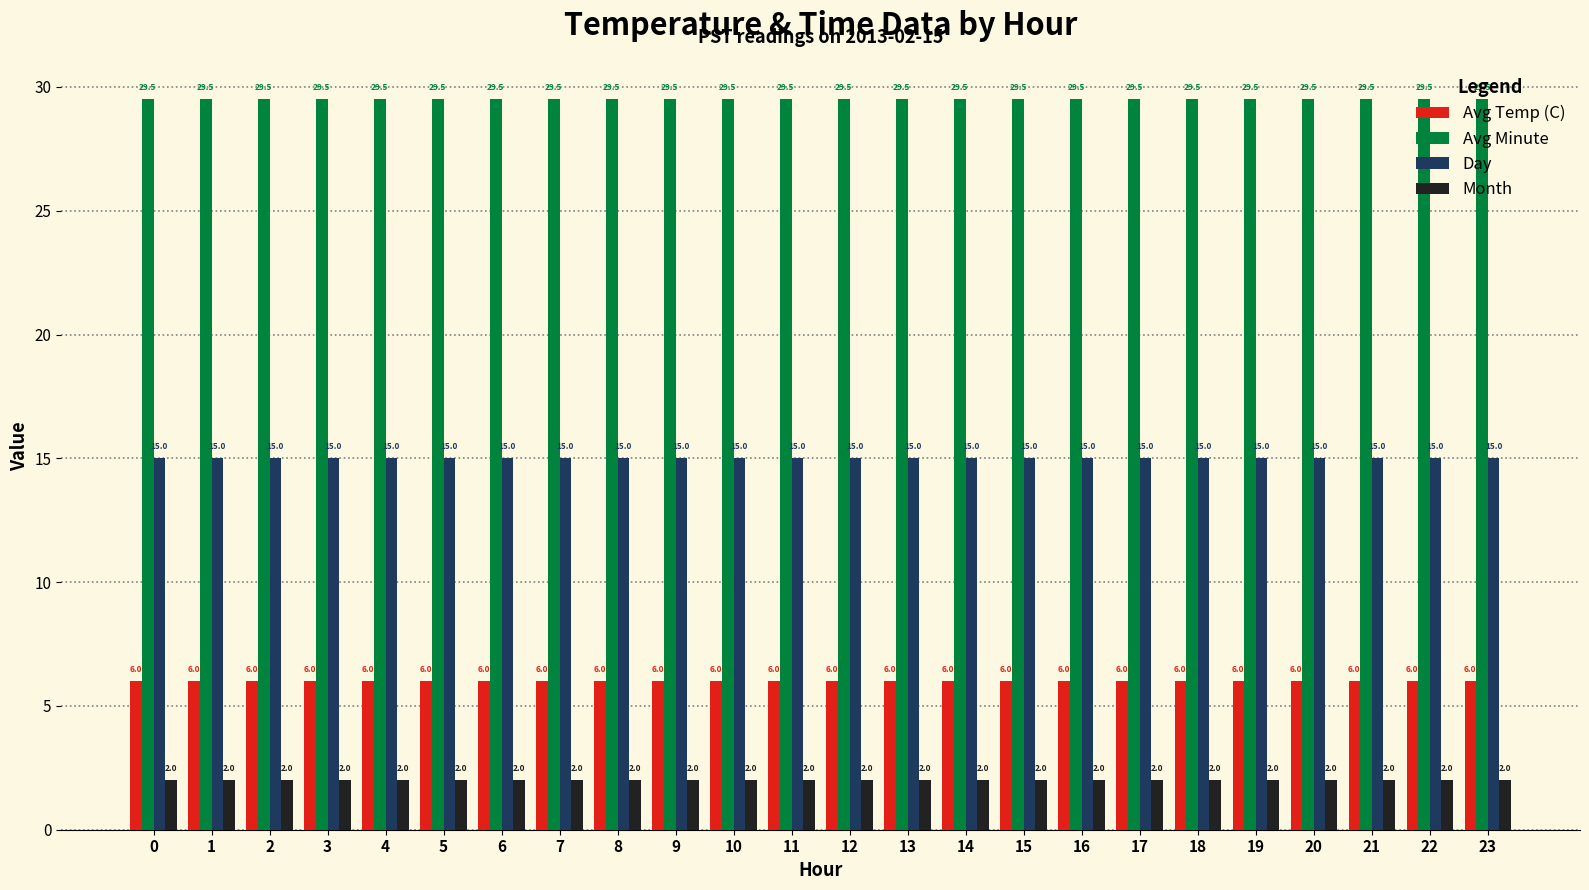

What is the total value across all series at 19?

52.5